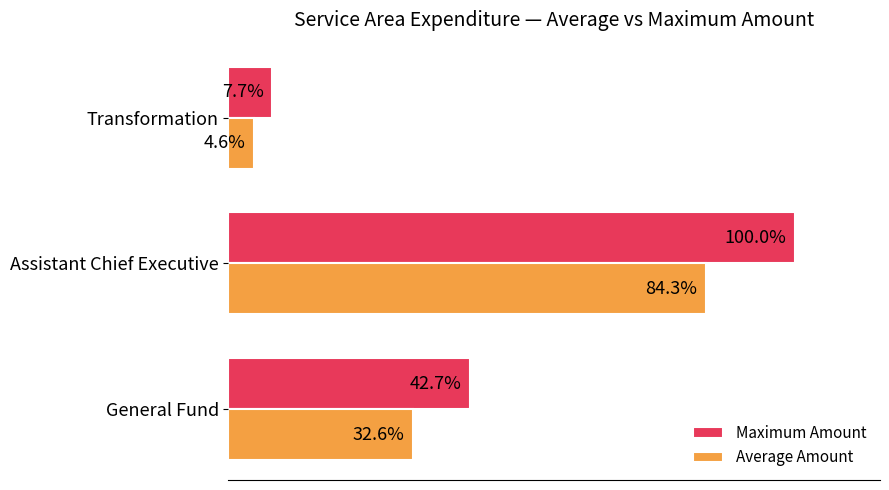

List the series in order of their overall mean, highest first.

Maximum Amount, Average Amount